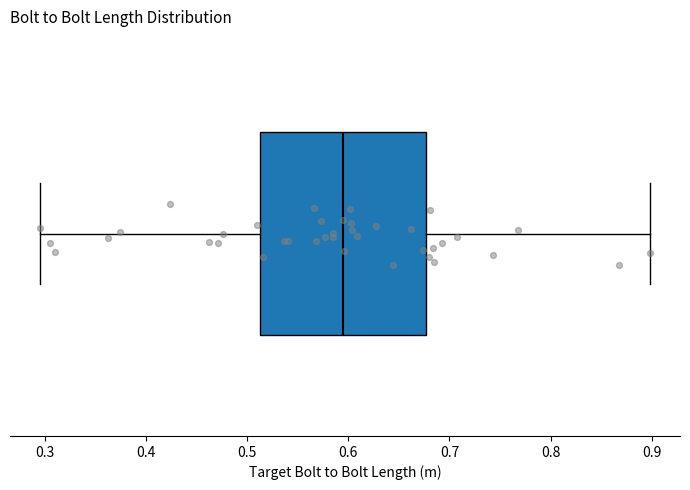

Transcribe this box plot: give where the median line is, the range the box spans, and where the two whiskers end, as read against the x-axis. The values are not printed on the chart, so give them approximately, as read against the axis.

median 0.59, box 0.51 to 0.68, whiskers 0.30 to 0.90